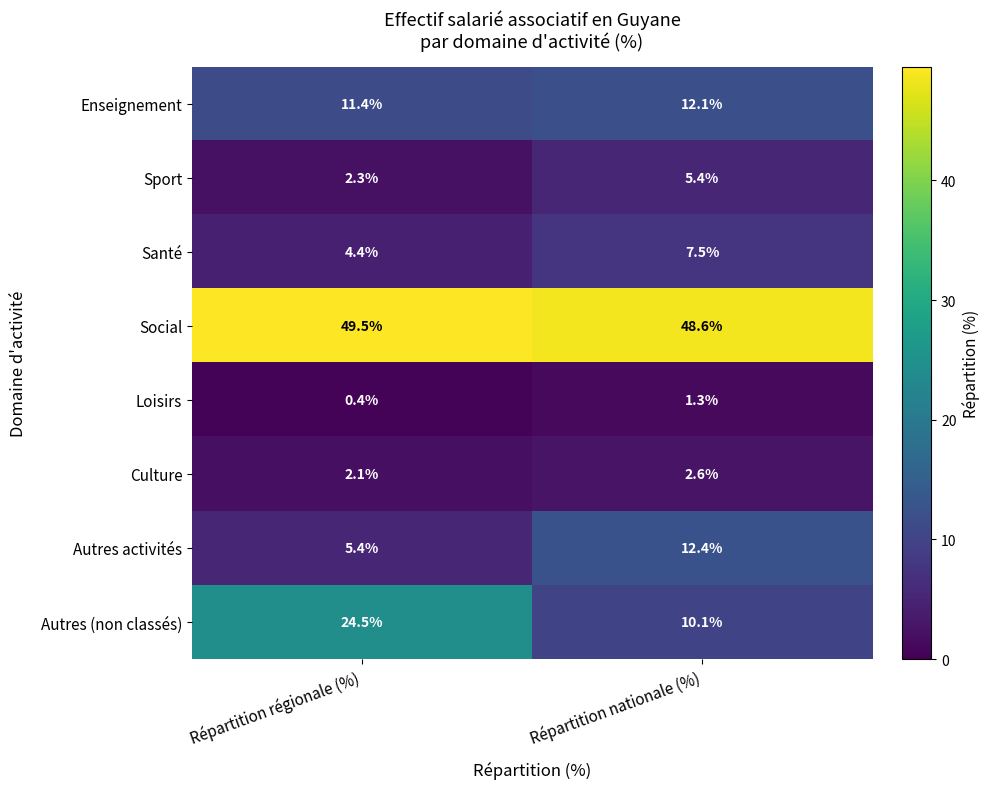

The Social series shows 49.5 at Répartition régionale (%). True or false?

True